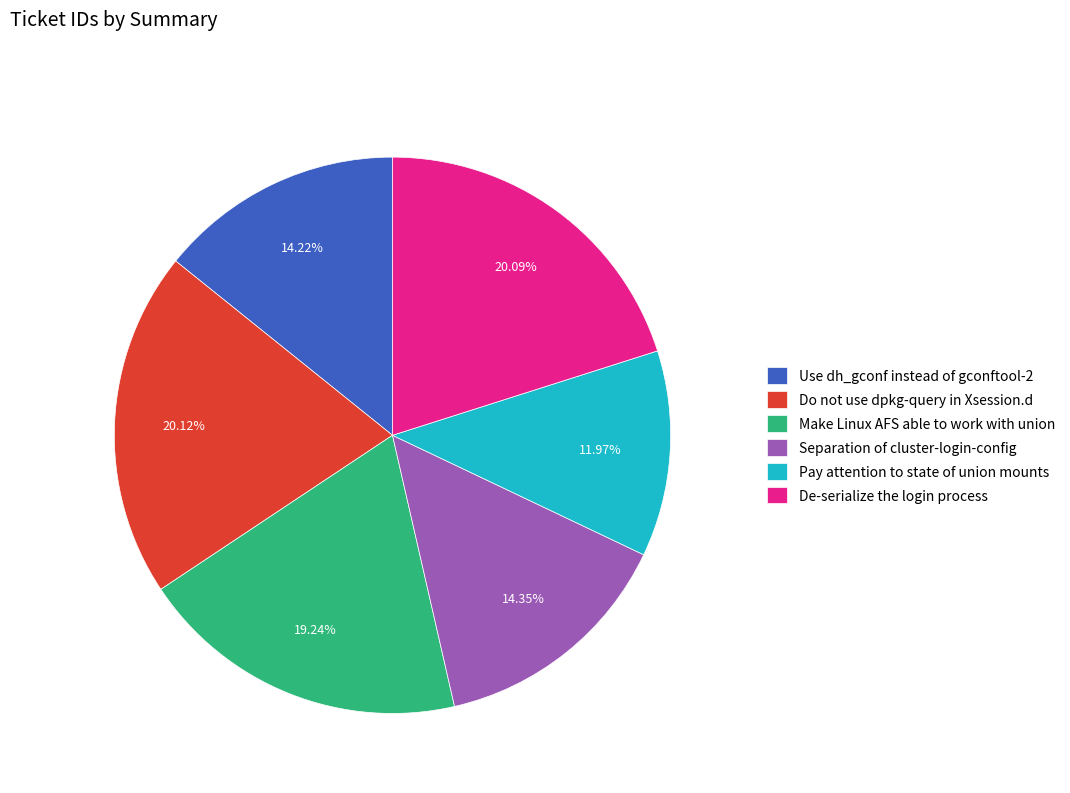

To the nearest percent, what is the difference between the Separation of cluster-login-config and Pay attention to state of union mounts slice percentages?

2%